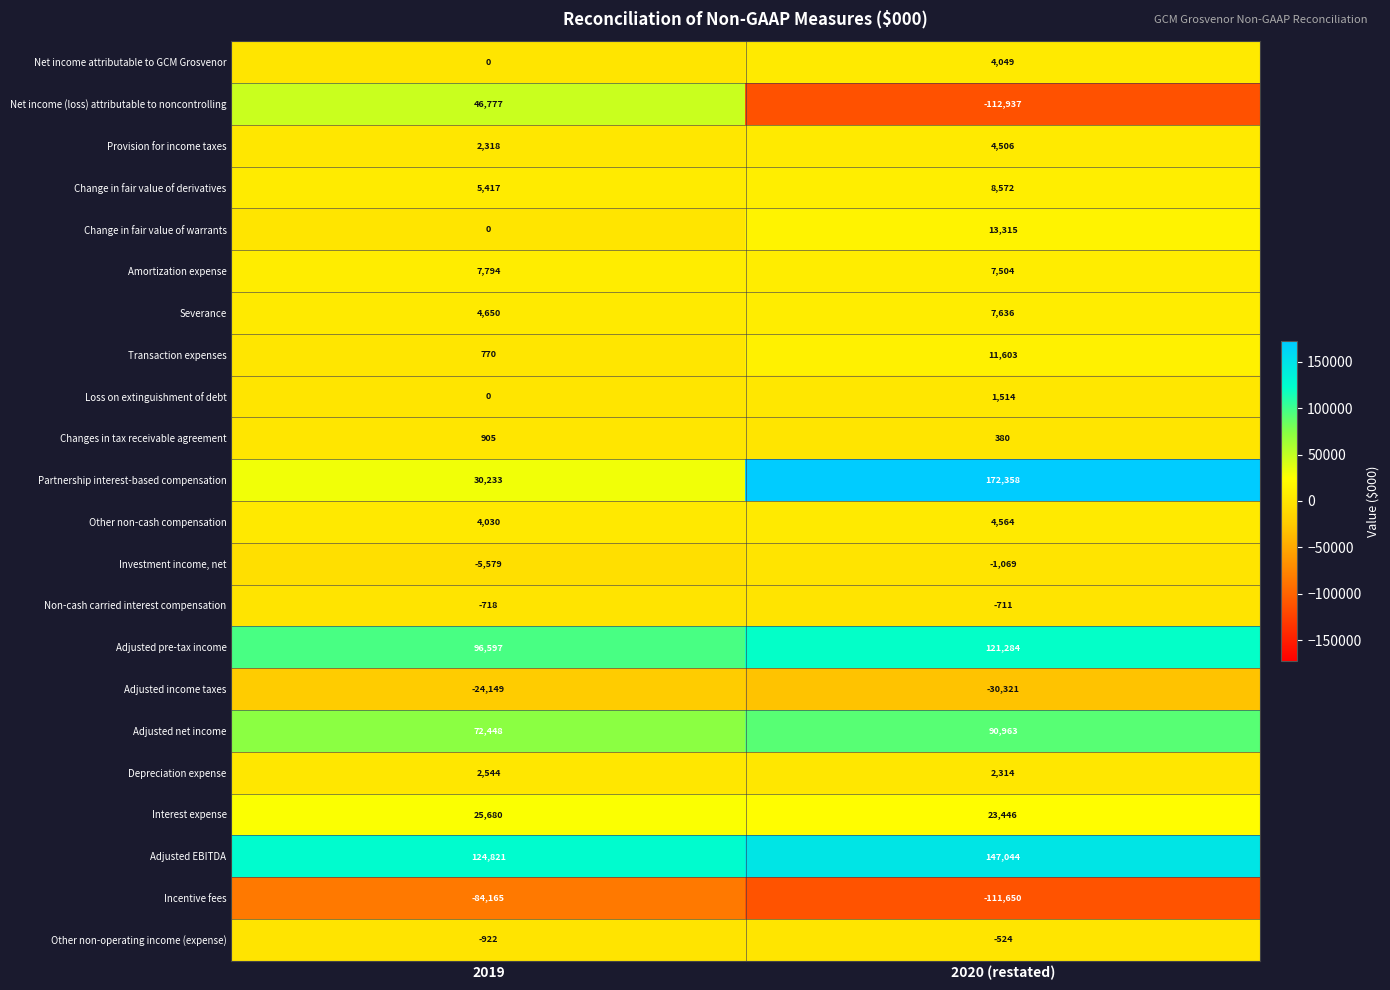

What is the average value of the Investment income, net series?

-3324